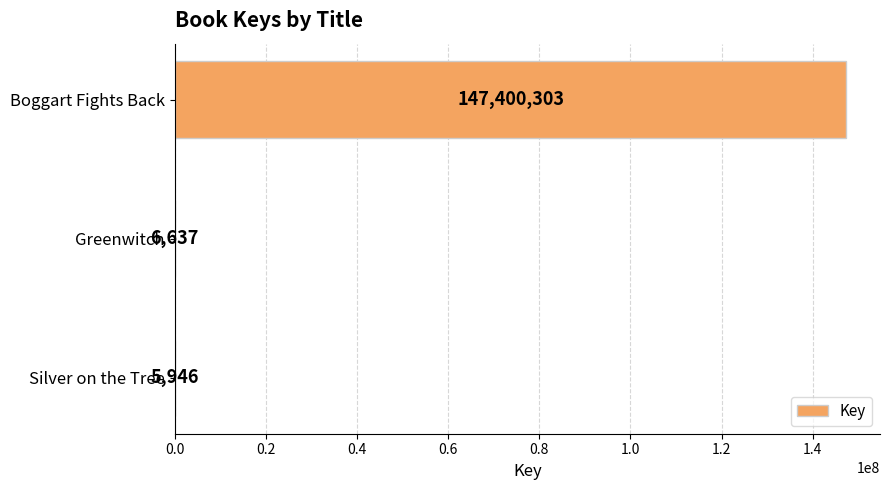

What value does the data have at Greenwitch?

6637